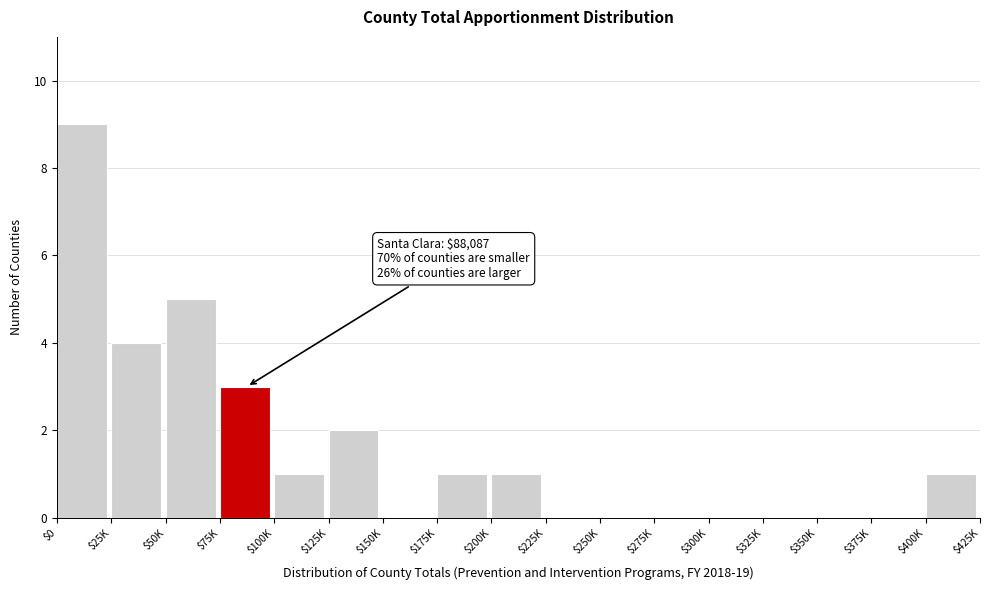

Is it true that the value at $200K is 2?

False